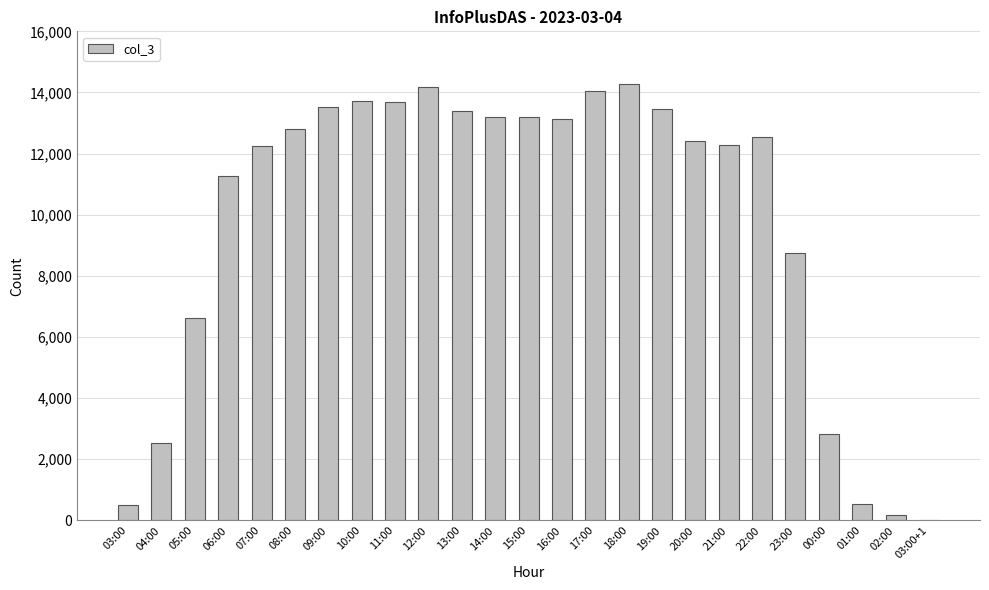

What is the maximum value shown in the chart?

14278